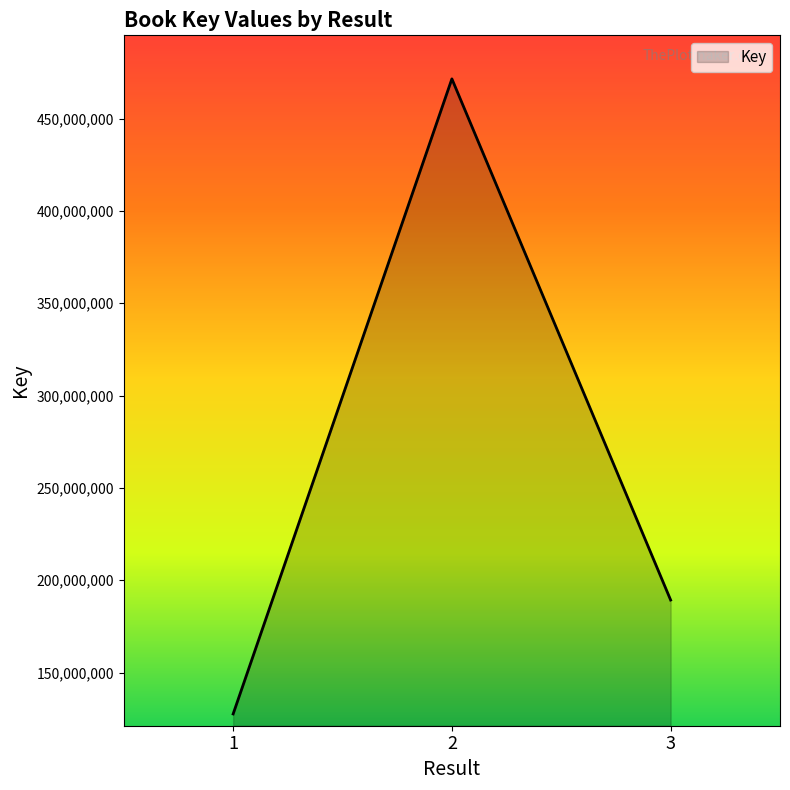

At which label does the data first exceed 189262416?

2